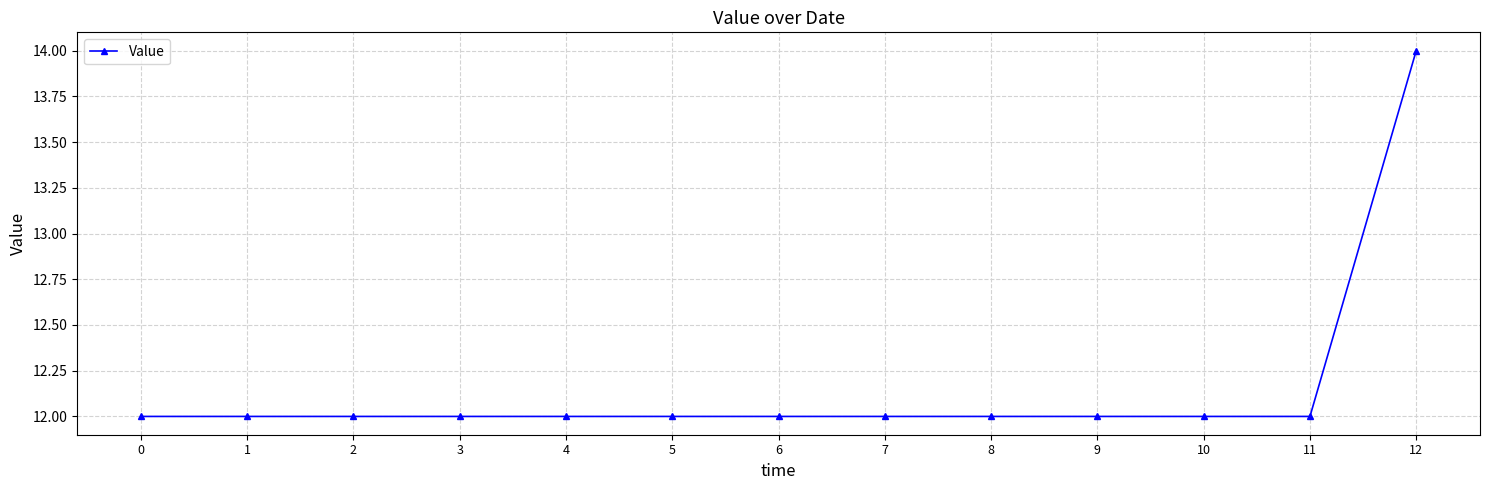

Reading left to right, transcribe all the data shown in this chart.

0=12	1=12	2=12	3=12	4=12	5=12	6=12	7=12	8=12	9=12	10=12	11=12	12=14